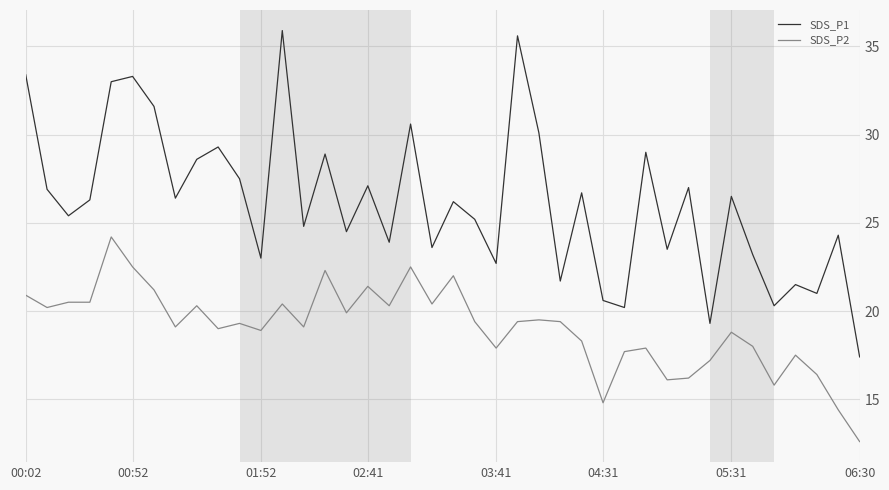

Which series has the largest total across all categories?

SDS_P1